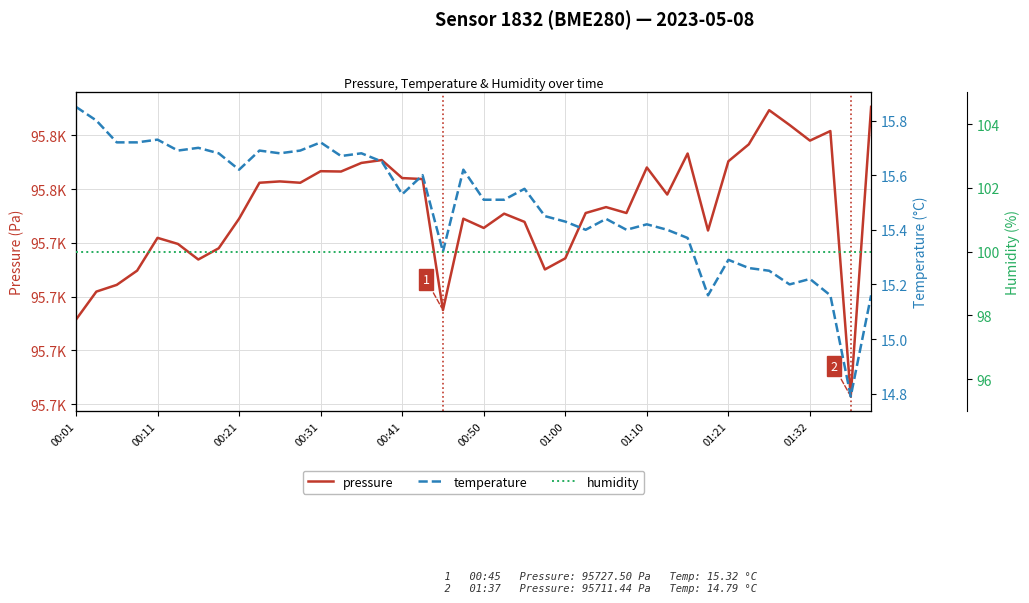

Is it true that pressure equals 139578.2 at 39?

False